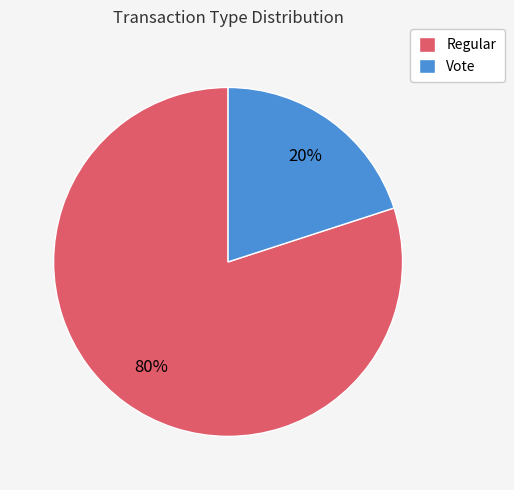

Rank the categories by value from highest to lowest.

Regular, Vote